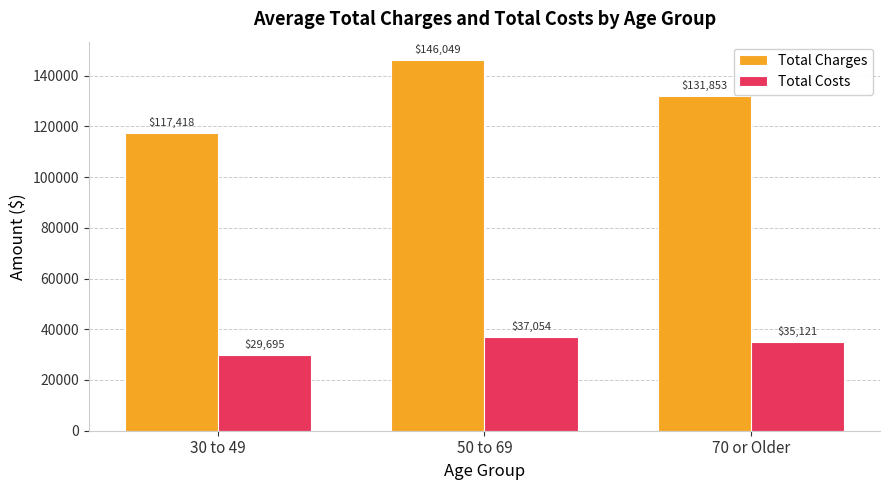

Which category has the lowest value across all series?

30 to 49